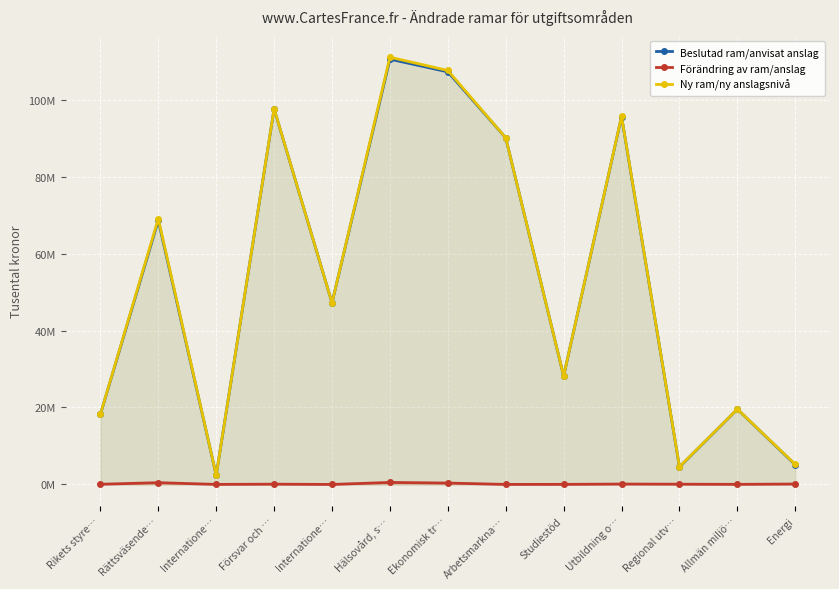

At which label does Beslutad ram/anvisat anslag reach its peak?

Hälsovård, s…